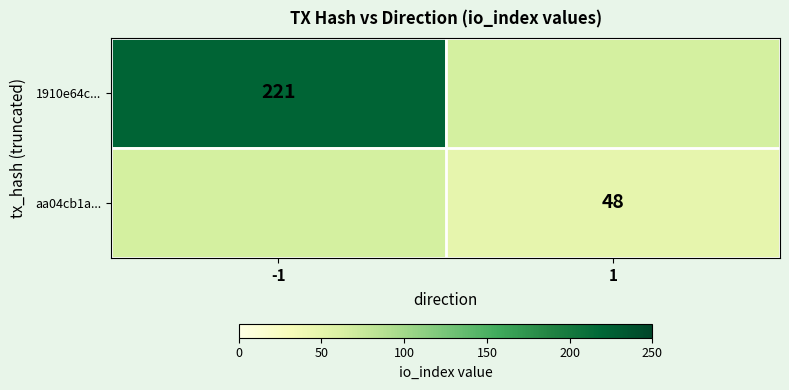

The 1910e64c... series shows 87 at -1. True or false?

False